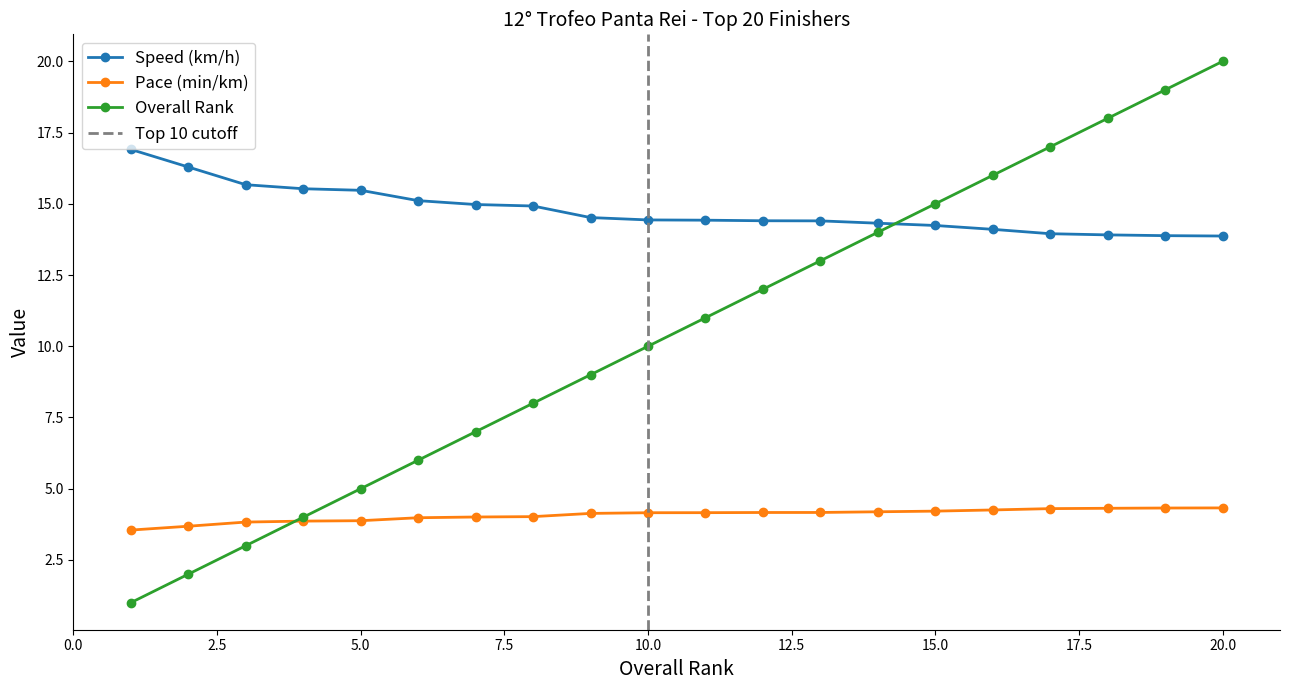

Which has a higher value, 17 or 4?

4